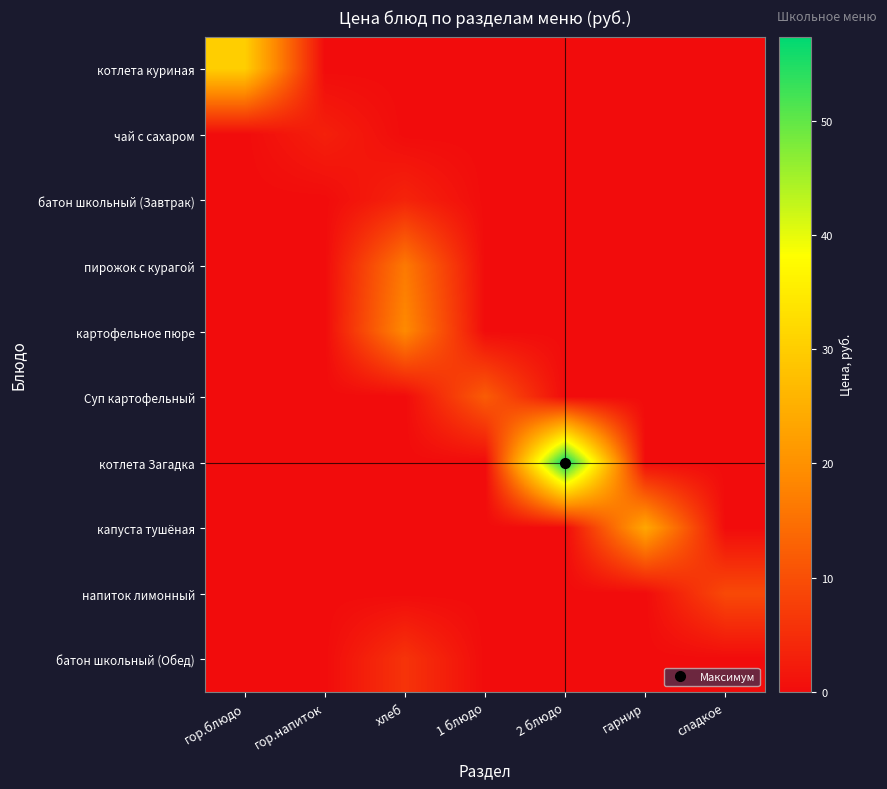

At гор.напиток, list the series in order from smallest to largest.

котлета куриная, батон школьный (Завтрак), пирожок с курагой, картофельное пюре, Суп картофельный, котлета Загадка, капуста тушёная, напиток лимонный, батон школьный (Обед), чай с сахаром